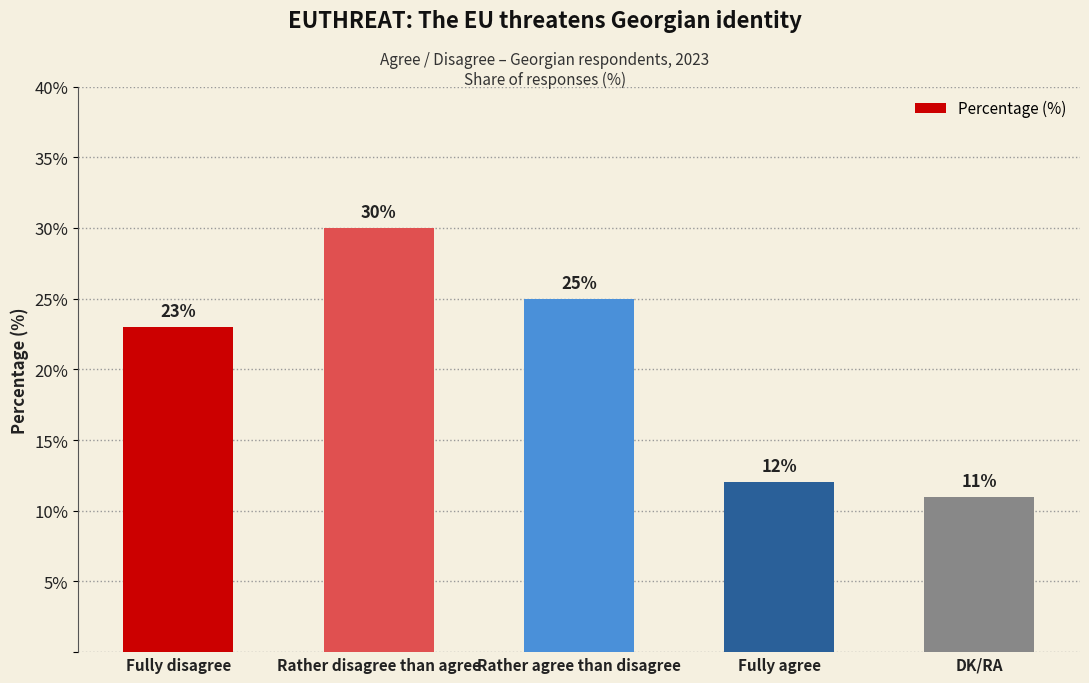

Reading right to left, what are all the values shown in this chart?

DK/RA=11	Fully agree=12	Rather agree than disagree=25	Rather disagree than agree=30	Fully disagree=23